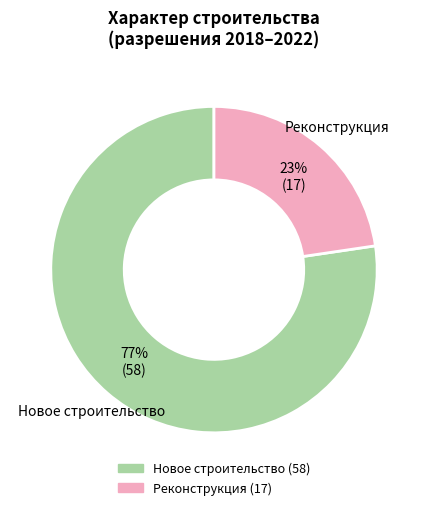

Combined, do Реконструкция and Новое строительство account for over 50%?

Yes